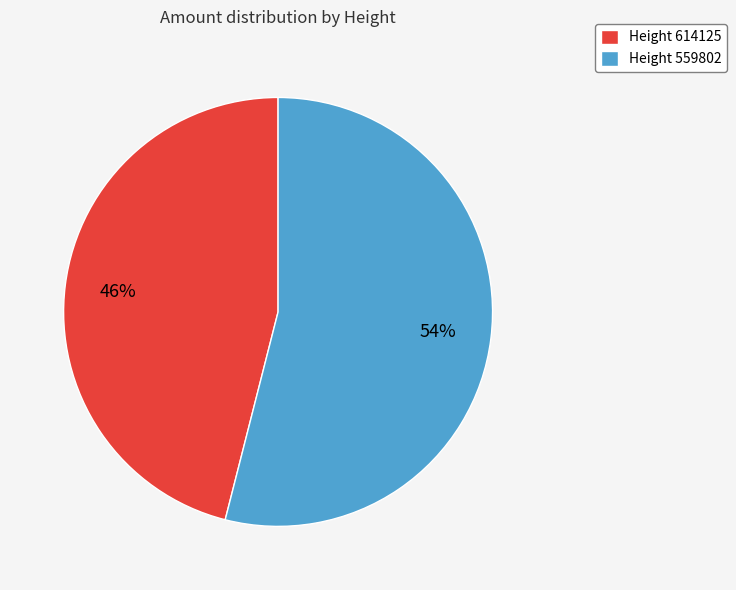

Which slice is the largest?

Height 559802